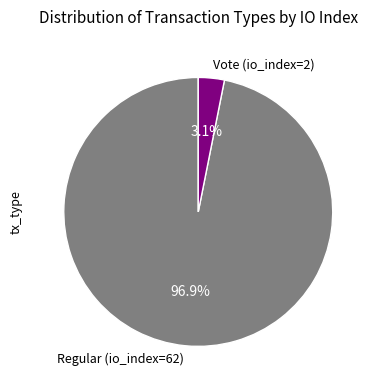

What percentage is the Regular (io_index=62) slice, to the nearest percent?

97%